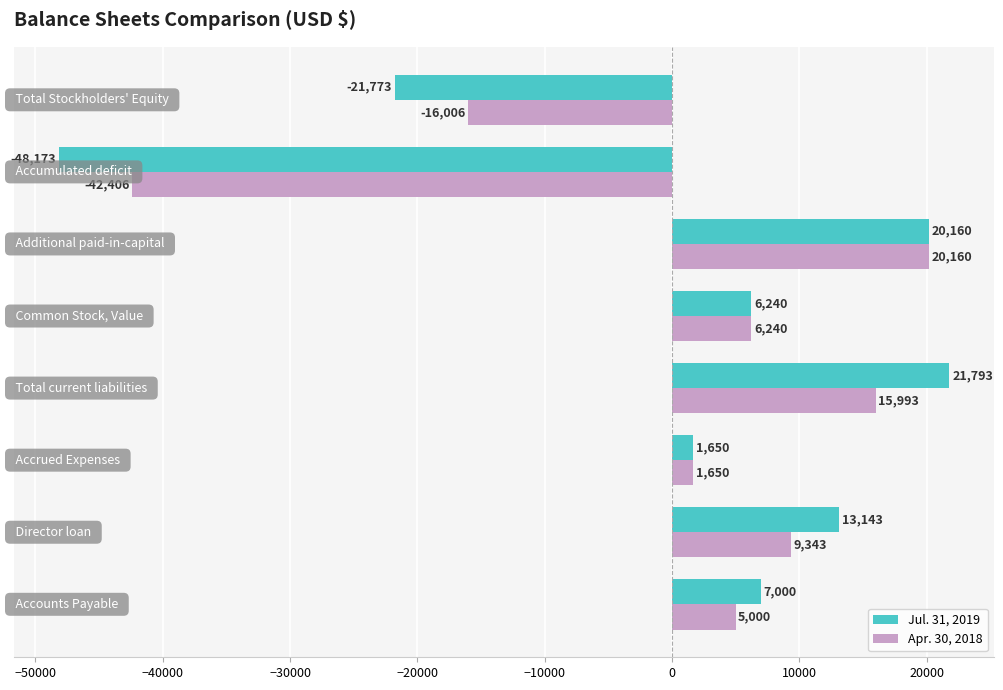

What is the difference between the maximum and minimum values in the Apr. 30, 2018 series?

62566